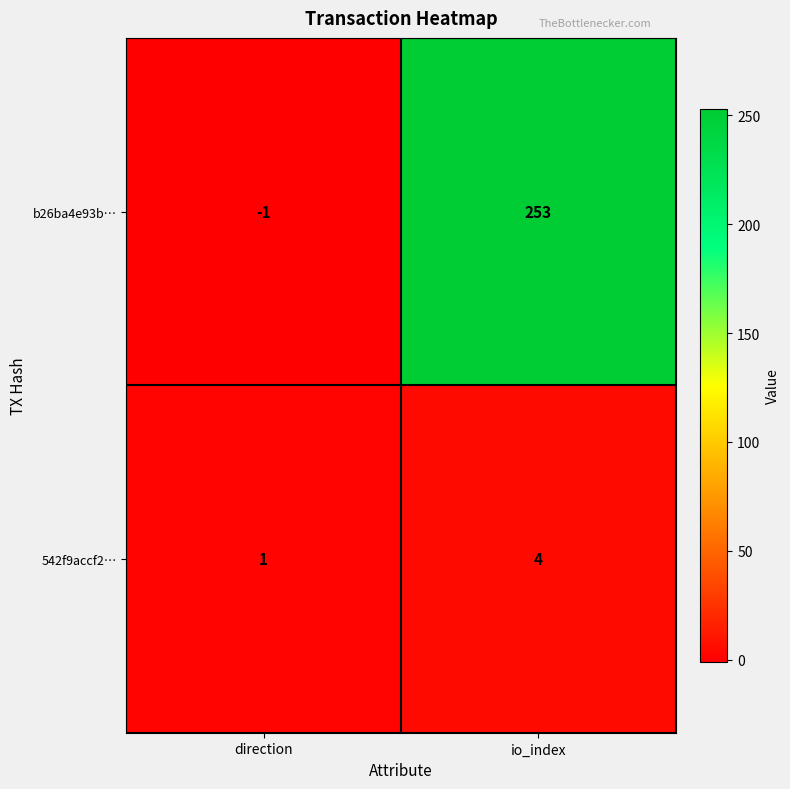

What is the greatest value displayed?

253